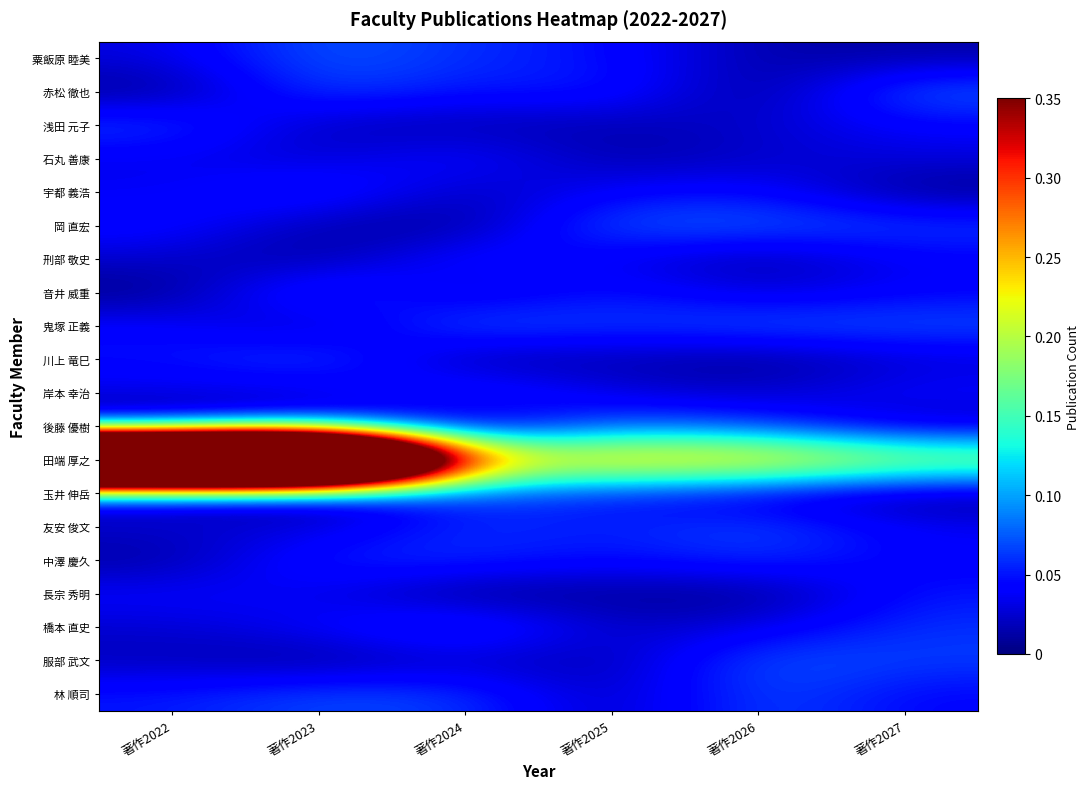

Which series has the largest total across all categories?

田端 厚之